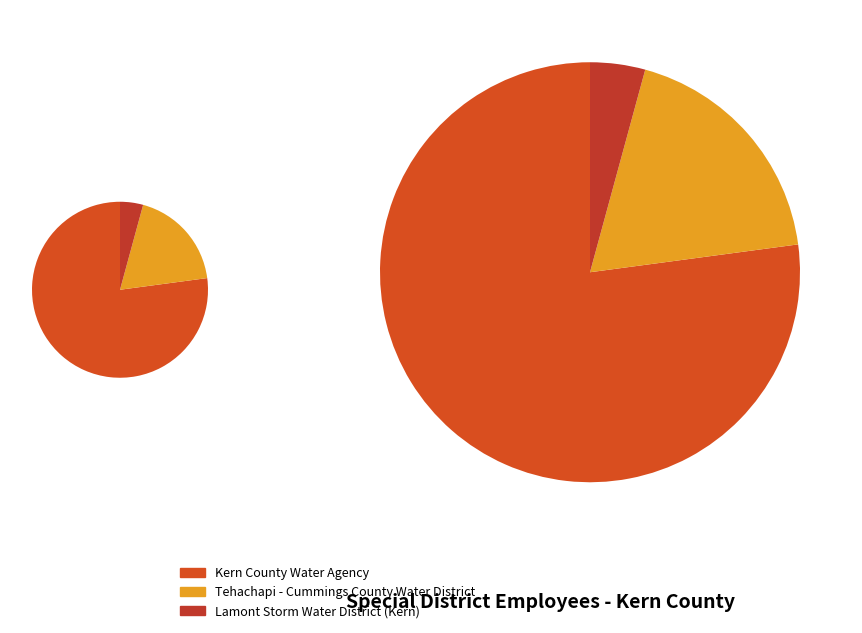

To the nearest percent, what portion does Kern County Water Agency represent?

77%